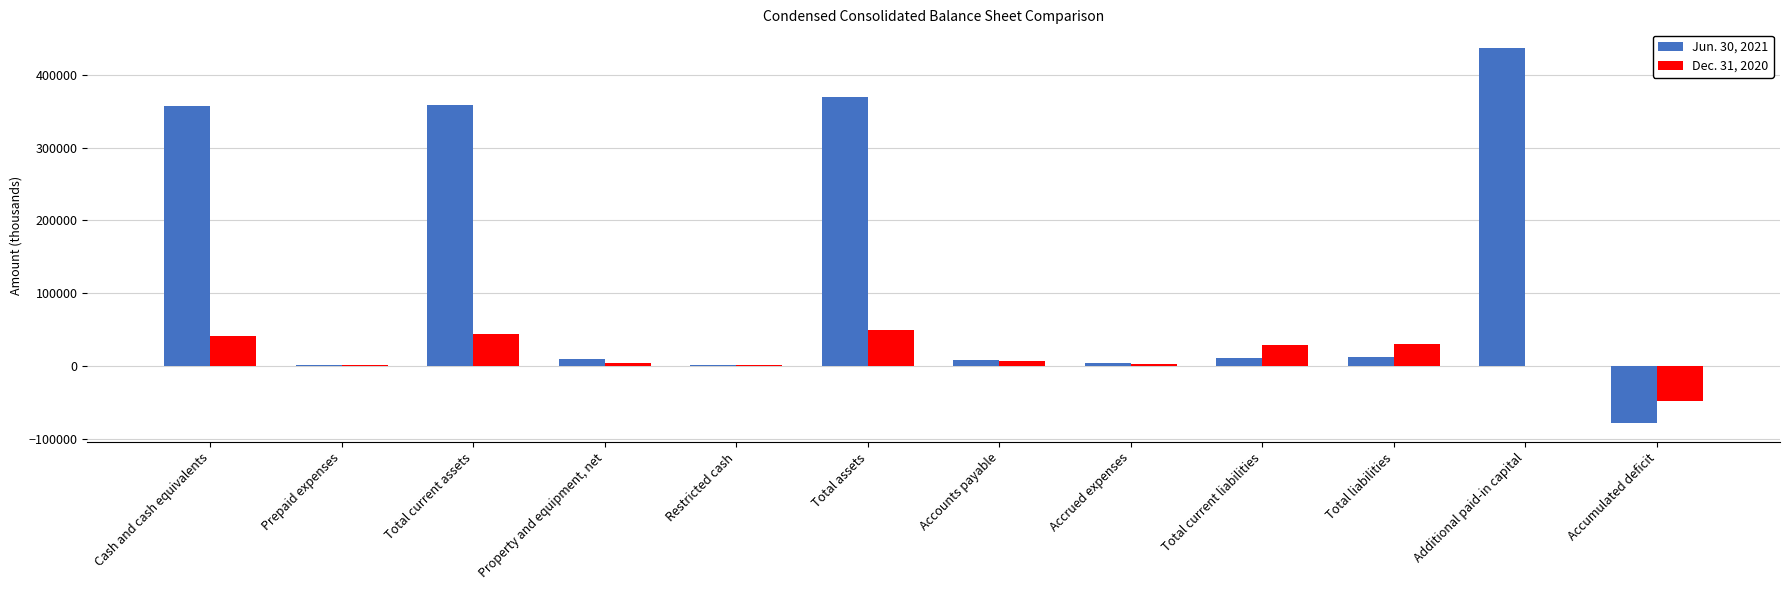

Count the number of data series in this chart.

2